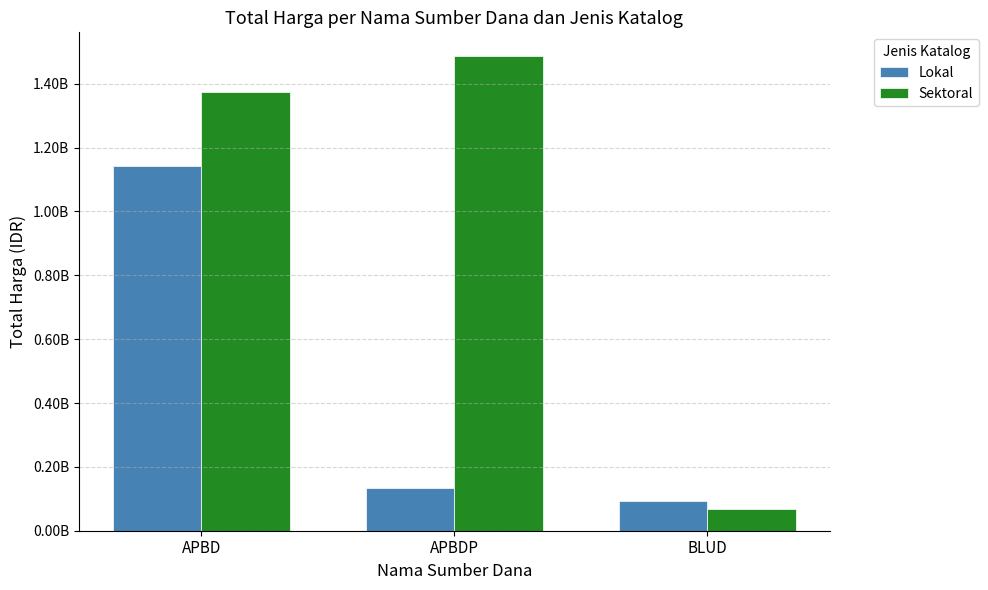

Does the chart contain stacked bars?

No